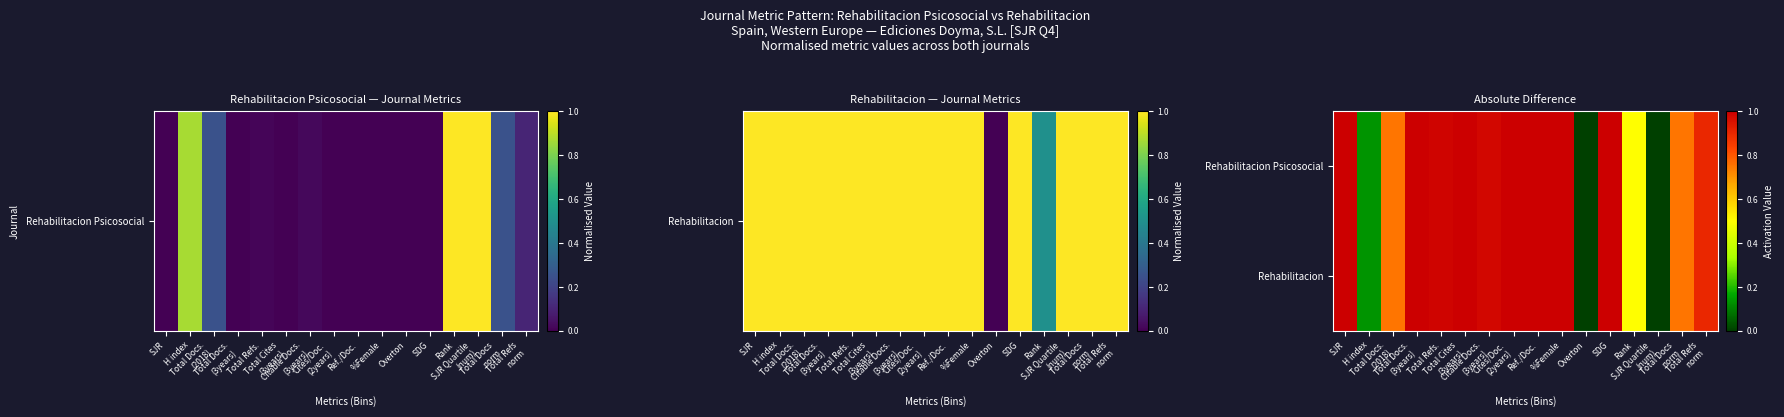

What is the greatest value displayed?

1.0